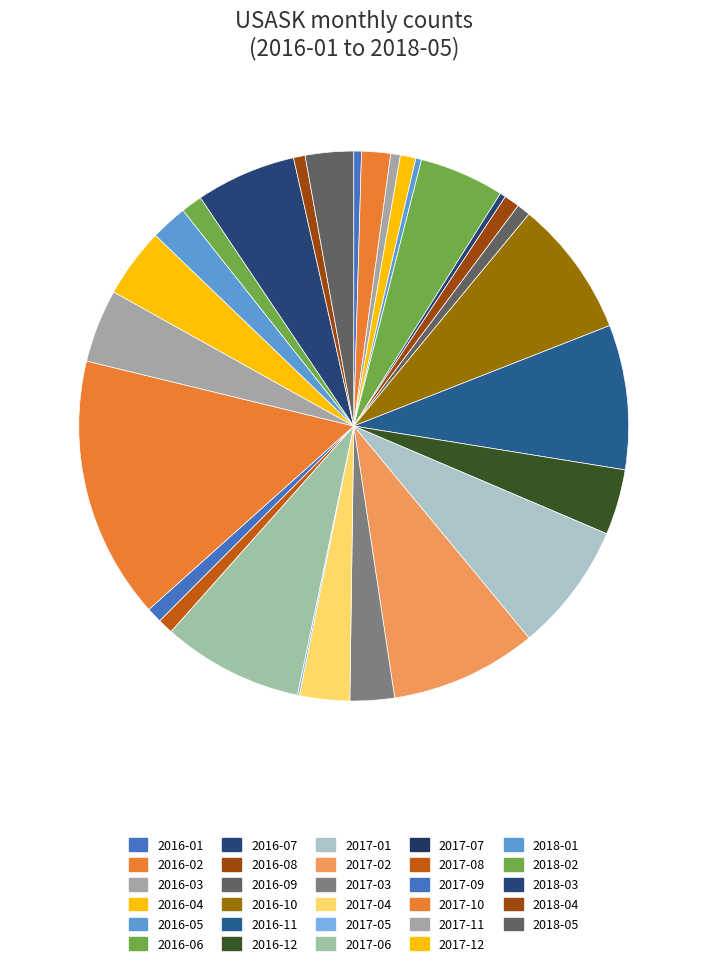

Is it true that 2017-08 is 1% of the pie?

True